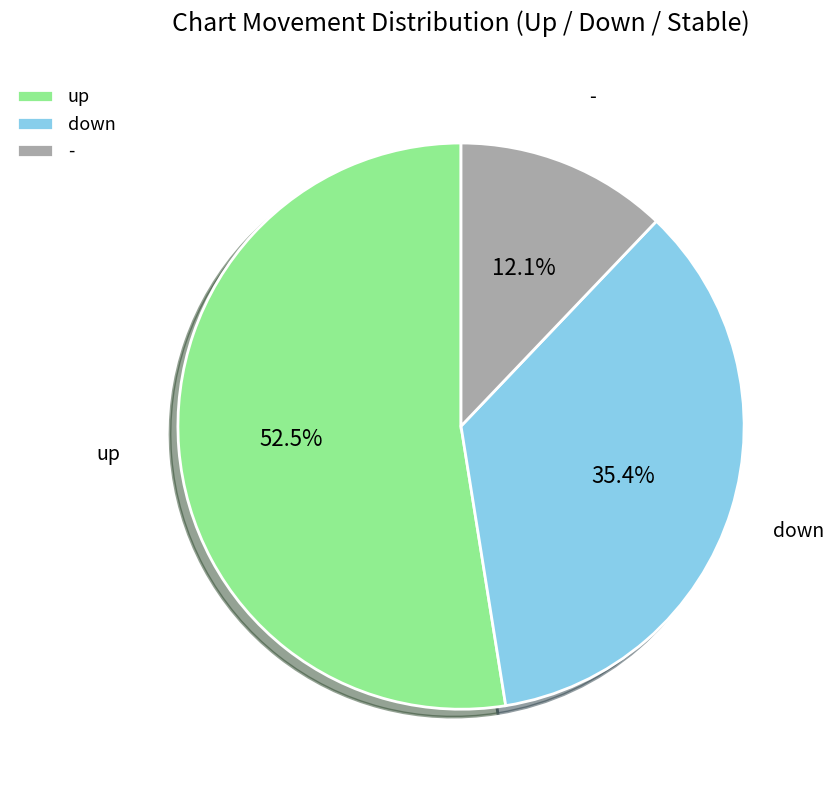

Count the number of slices in the pie.

3